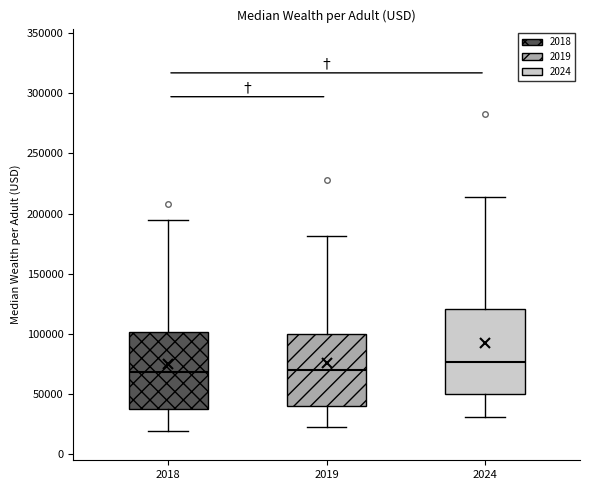

Where does the lower whisker of the box at x = 2024 end on the y-axis? The values are not printed on the chart, so give them approximately, as read against the axis.

30000